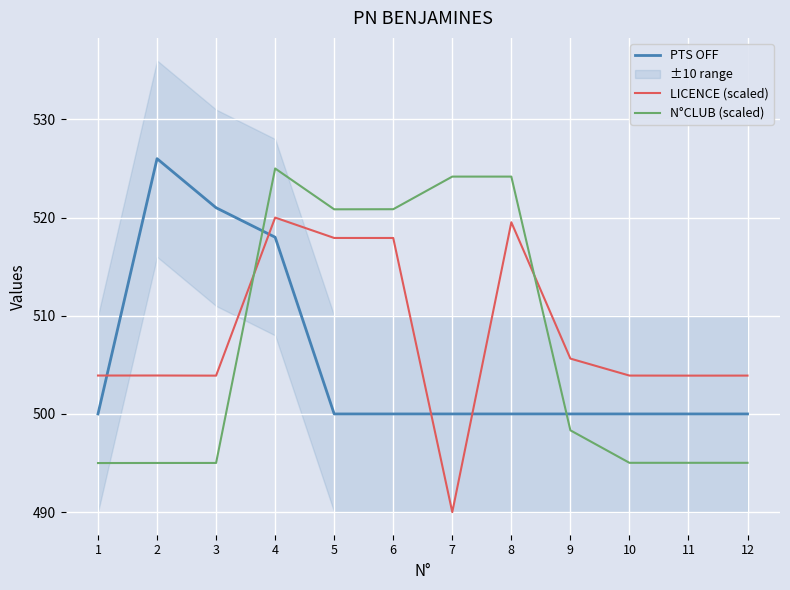

Reading left to right, list all the values displayed in this chart.

PTS OFF: 1=500.0	2=526.0	3=521.0	4=518.0	5=500.0	6=500.0	7=500.0	8=500.0	9=500.0	10=500.0	11=500.0	12=500.0
LICENCE (scaled): 1=503.9	2=503.9	3=503.9	4=520.0	5=517.9	6=517.9	7=490.0	8=519.5	9=505.6	10=503.9	11=503.9	12=503.9
N°CLUB (scaled): 1=495.0	2=495.0	3=495.0	4=525.0	5=520.8	6=520.9	7=524.2	8=524.2	9=498.3	10=495.0	11=495.0	12=495.0